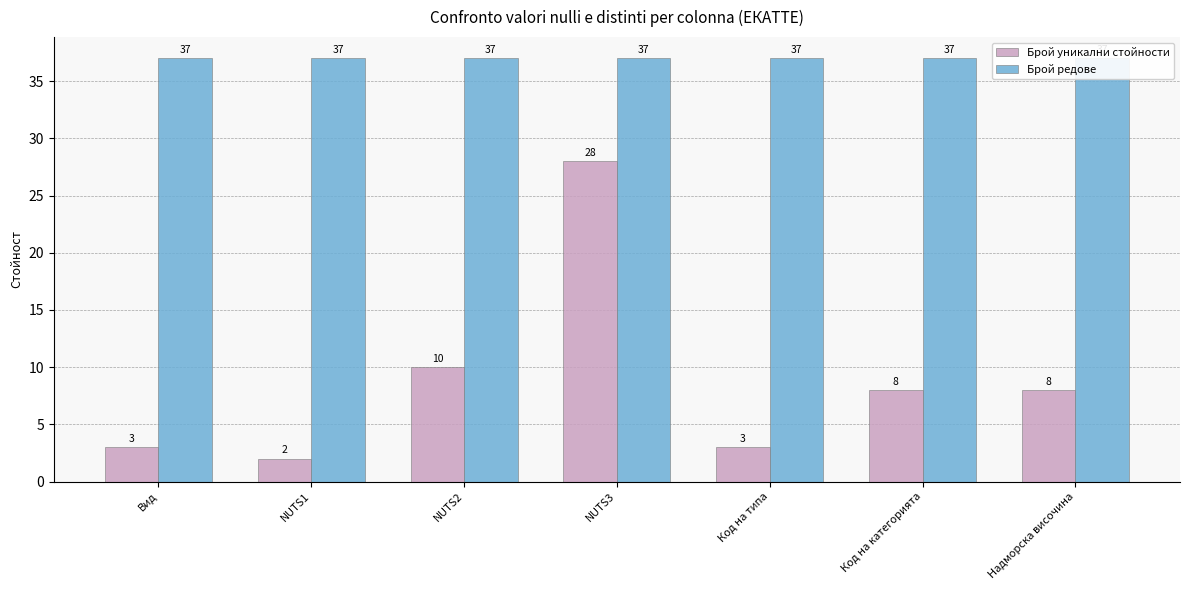

The value of Брой уникални стойности at NUTS2 is 10. True or false?

True